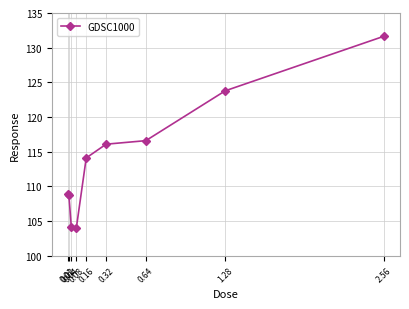

What is the minimum value shown in the chart?

104.0